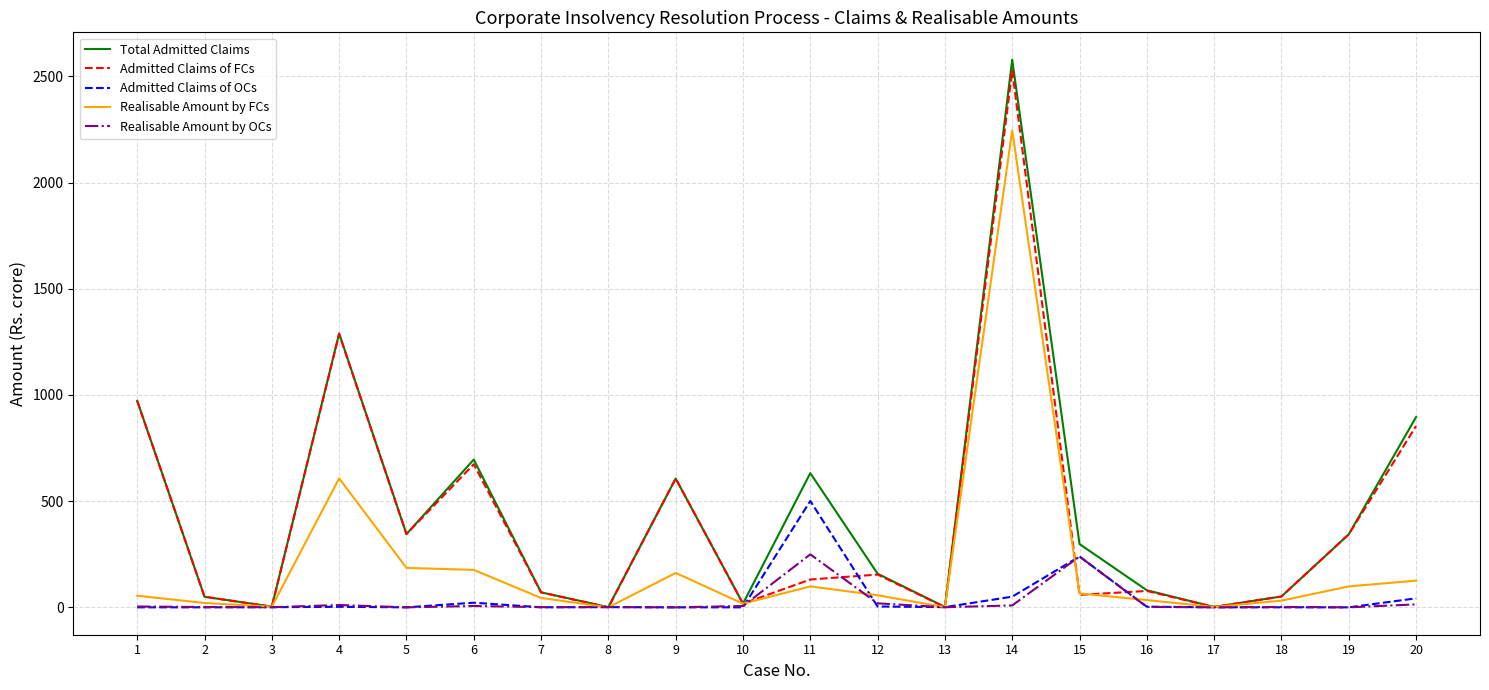

At which category is the sum across all series the highest?

14